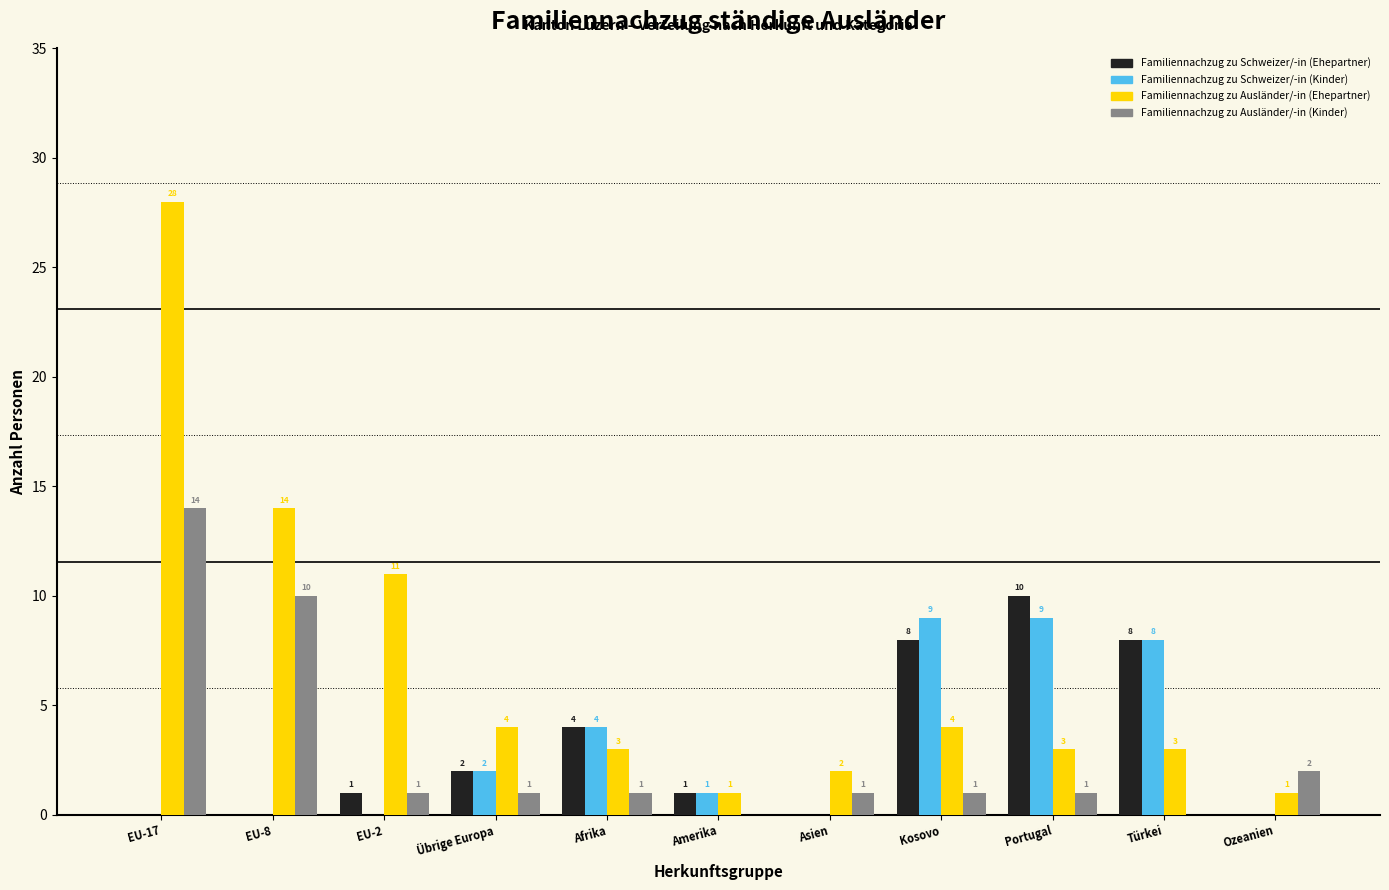

Reading left to right, transcribe all the data shown in this chart.

Familiennachzug zu Schweizer/-in (Ehepartner): EU-17=0	EU-8=0	EU-2=1	Übrige Europa=2	Afrika=4	Amerika=1	Asien=0	Kosovo=8	Portugal=10	Türkei=8	Ozeanien=0
Familiennachzug zu Schweizer/-in (Kinder): EU-17=0	EU-8=0	EU-2=0	Übrige Europa=2	Afrika=4	Amerika=1	Asien=0	Kosovo=9	Portugal=9	Türkei=8	Ozeanien=0
Familiennachzug zu Ausländer/-in (Ehepartner): EU-17=28	EU-8=14	EU-2=11	Übrige Europa=4	Afrika=3	Amerika=1	Asien=2	Kosovo=4	Portugal=3	Türkei=3	Ozeanien=1
Familiennachzug zu Ausländer/-in (Kinder): EU-17=14	EU-8=10	EU-2=1	Übrige Europa=1	Afrika=1	Amerika=0	Asien=1	Kosovo=1	Portugal=1	Türkei=0	Ozeanien=2